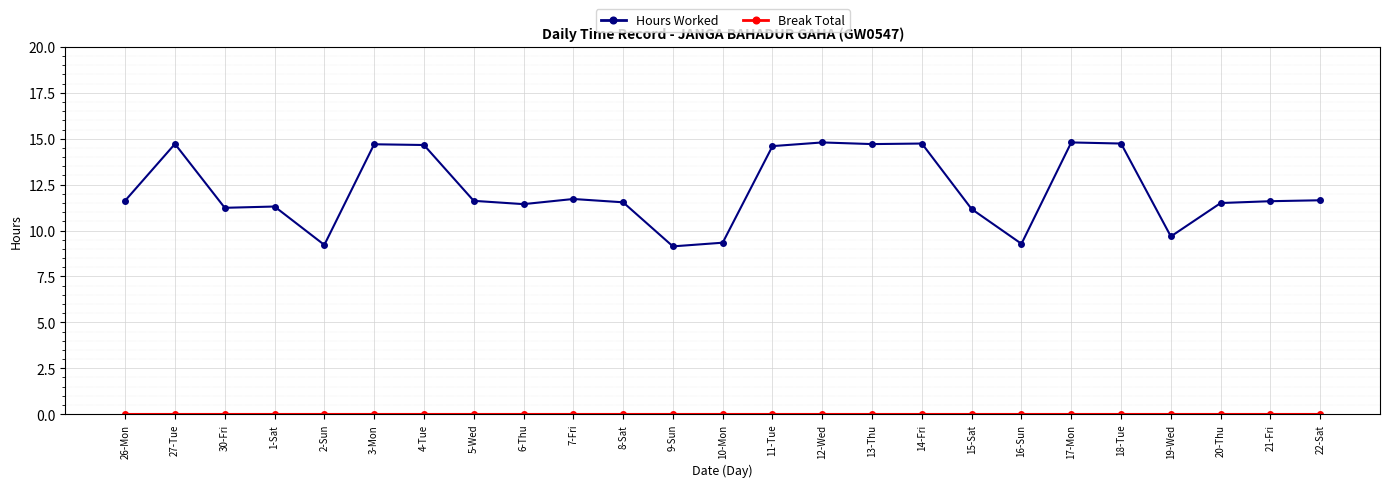

Between 1-Sat and 19-Wed, which series saw the biggest shift?

Hours Worked